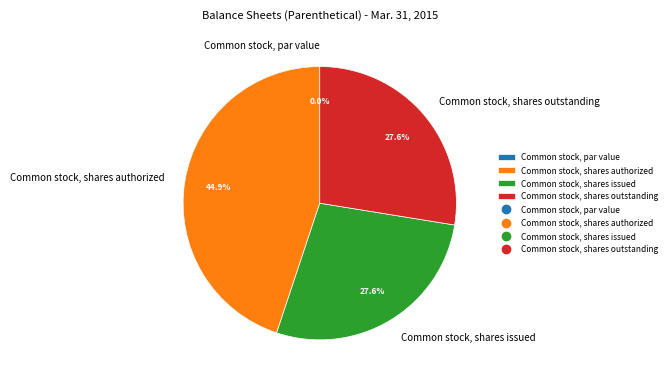

Does Common stock, shares issued account for over 50% of the chart?

No